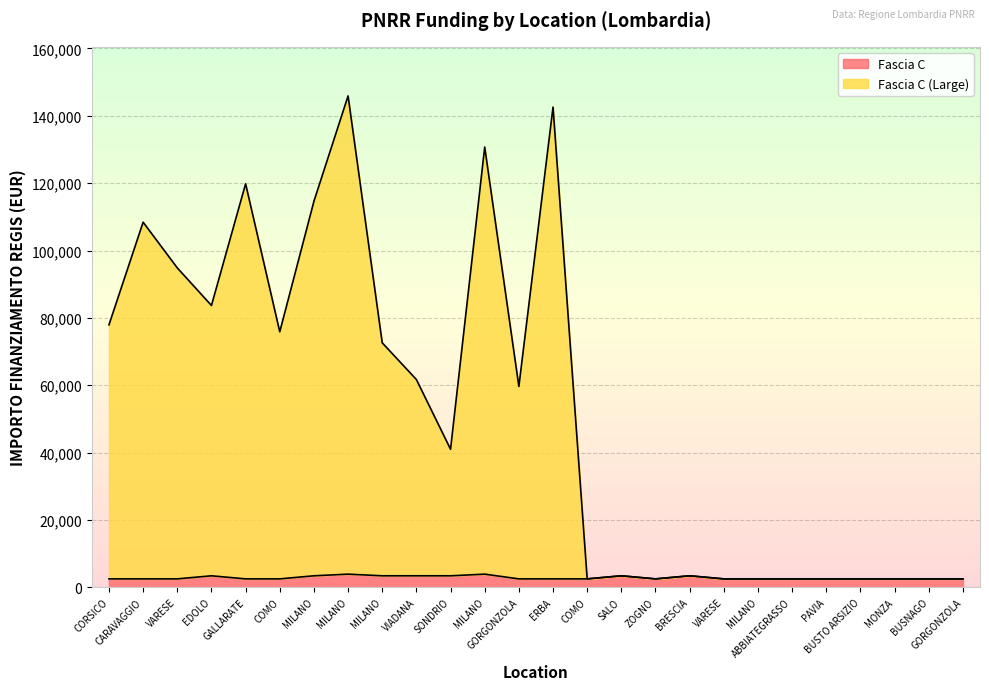

Reading left to right, transcribe all the data shown in this chart.

Fascia C: 2498.0	2498.0	2498.0	3413.0	2498.0	2498.0	3413.0	3903.0	3413.0	3413.0	3413.0	3903.0	2498.0	2498.0	2498.0	3413.0	2498.0	3413.0	2498.0	2498.0	2498.0	2498.0	2498.0	2498.0	2498.0	2498.0
Fascia C (Large): 77940.6	108413.0	94839.9	83683.1	119809.1	75873.7	114611.7	145907.3	72593.1	61686.5	40990.6	130726.9	59641.9	142585.5	2498.0	3413.0	2498.0	3413.0	2498.0	2498.0	2498.0	2498.0	2498.0	2498.0	2498.0	2498.0